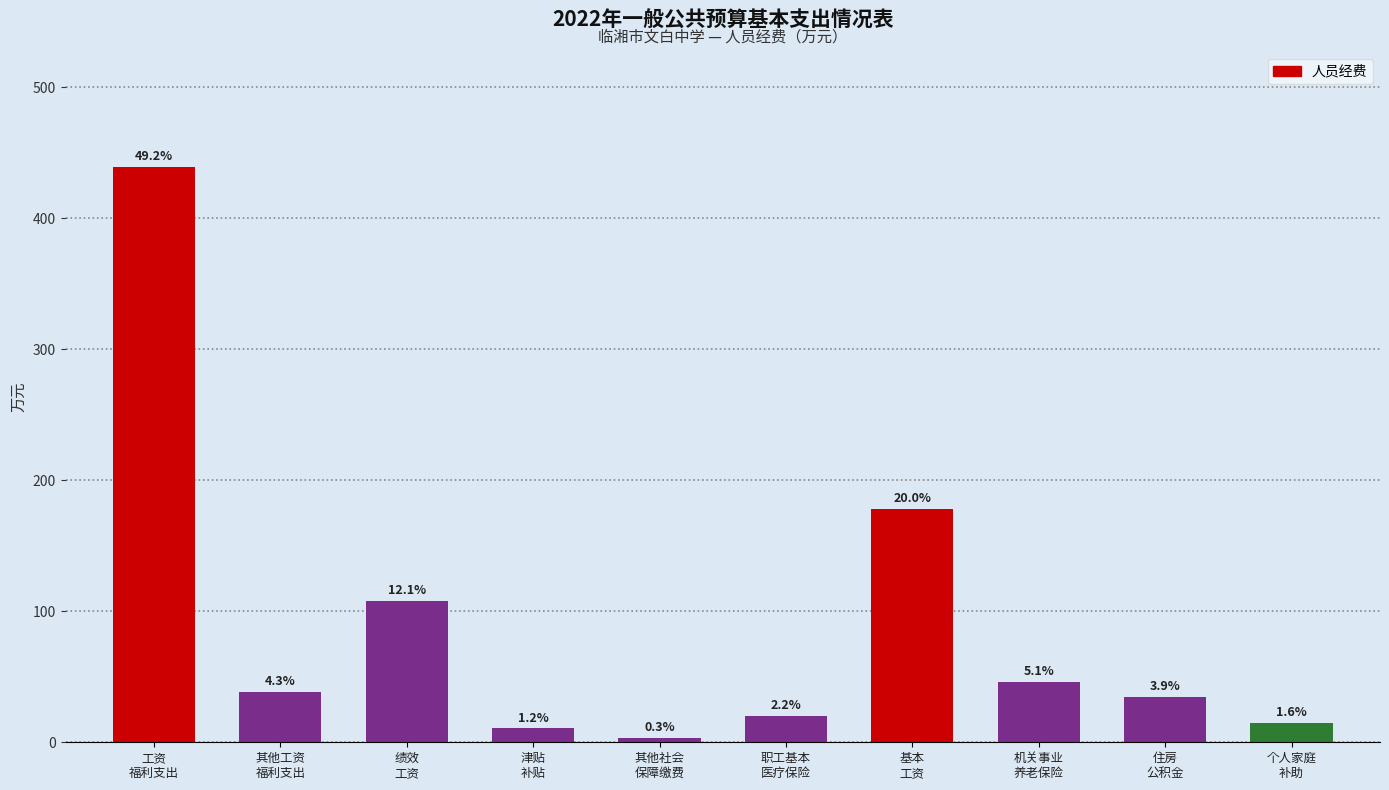

Rank the categories by value from lowest to highest.

其他社会
保障缴费, 津贴
补贴, 个人家庭
补助, 职工基本
医疗保险, 住房
公积金, 其他工资
福利支出, 机关事业
养老保险, 绩效
工资, 基本
工资, 工资
福利支出